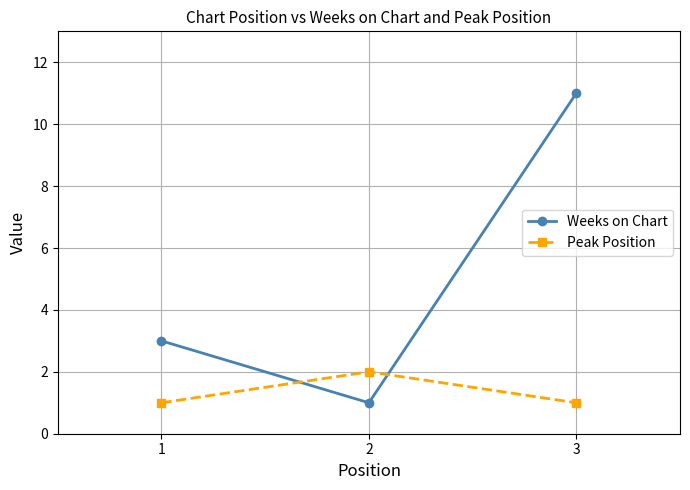

What are all the series names shown in the legend?

Weeks on Chart, Peak Position